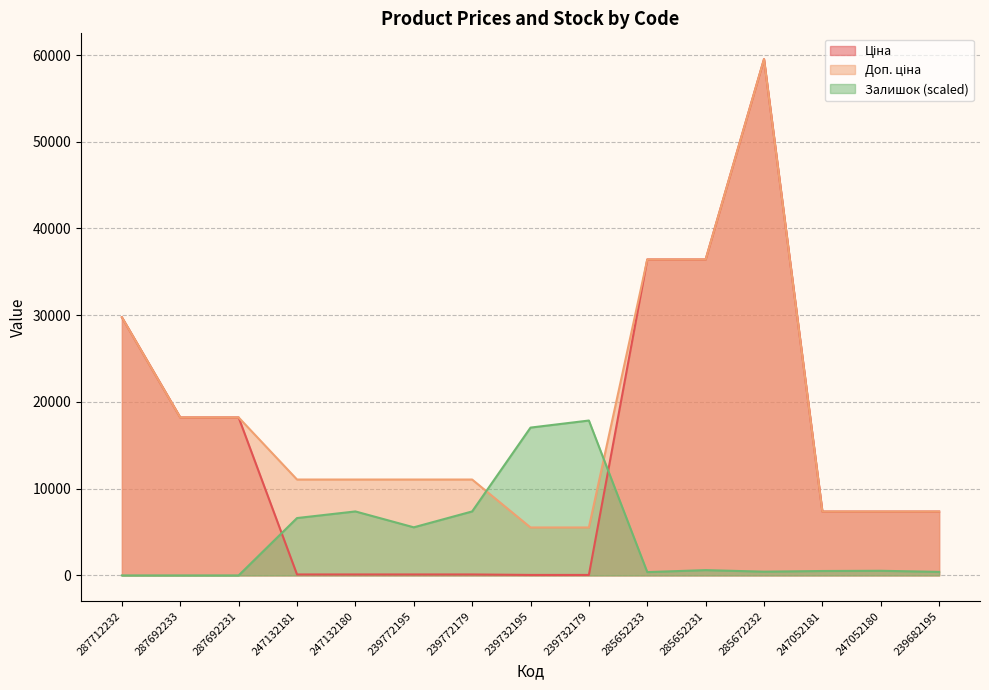

What is the average value of the Доп. ціна series?

18394.2